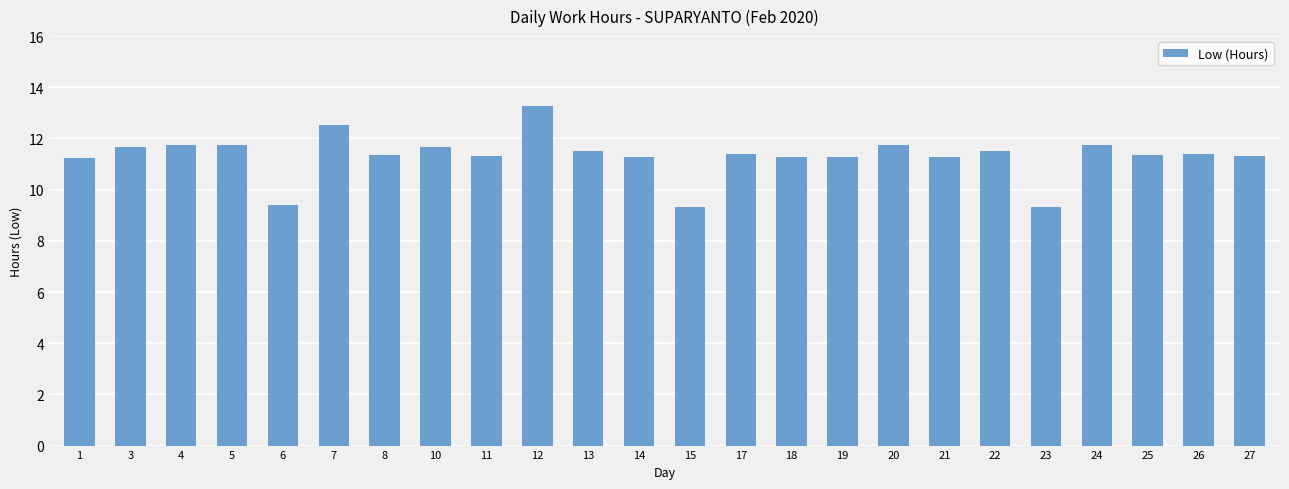

What is the change in value from 19 to 24?

+0.5